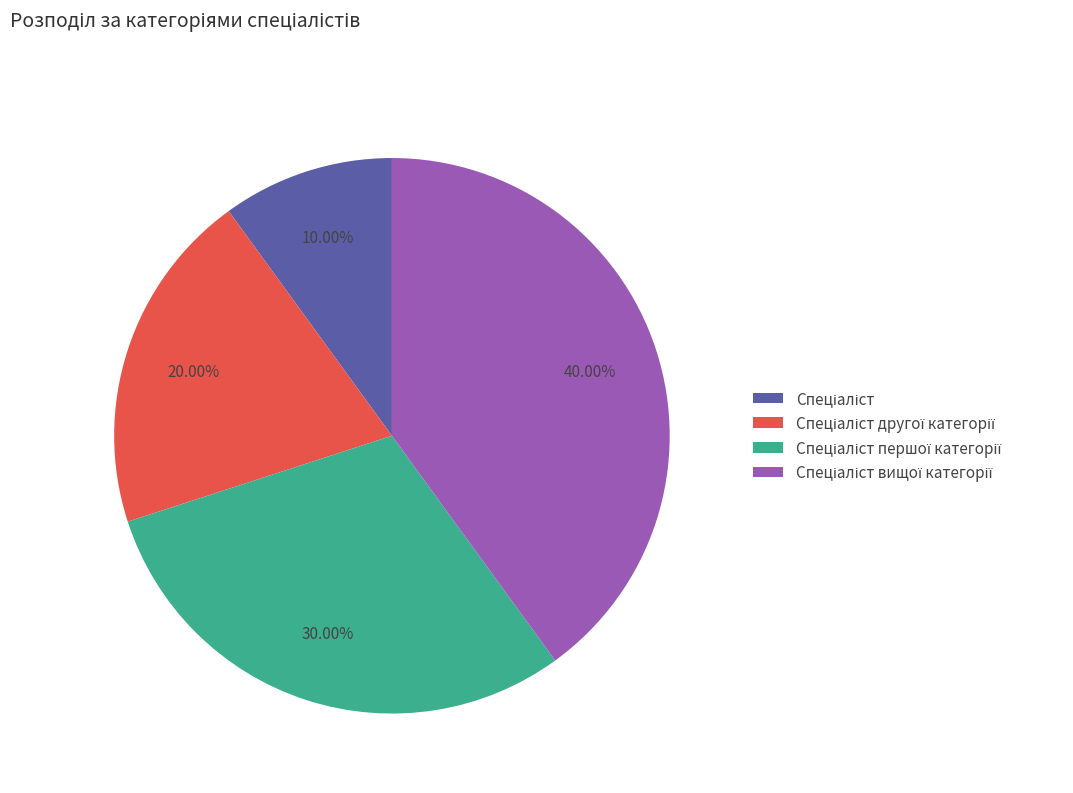

Is there any slice that represents more than half of the pie?

No